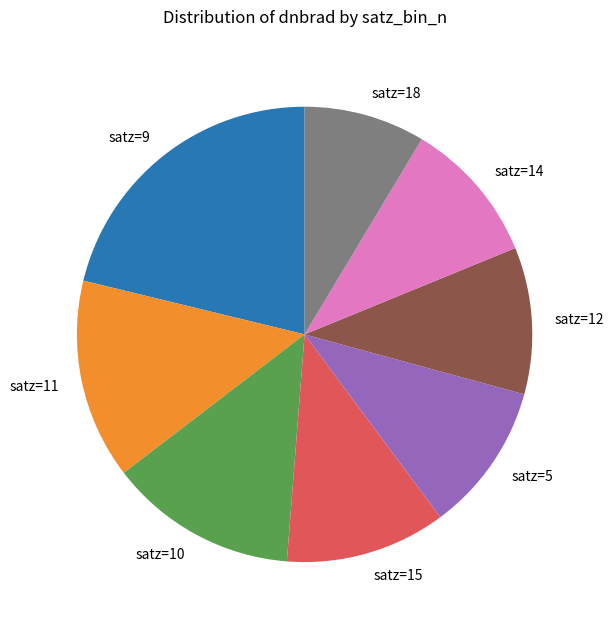

True or false: satz=9 accounts for 14% of the total.

False